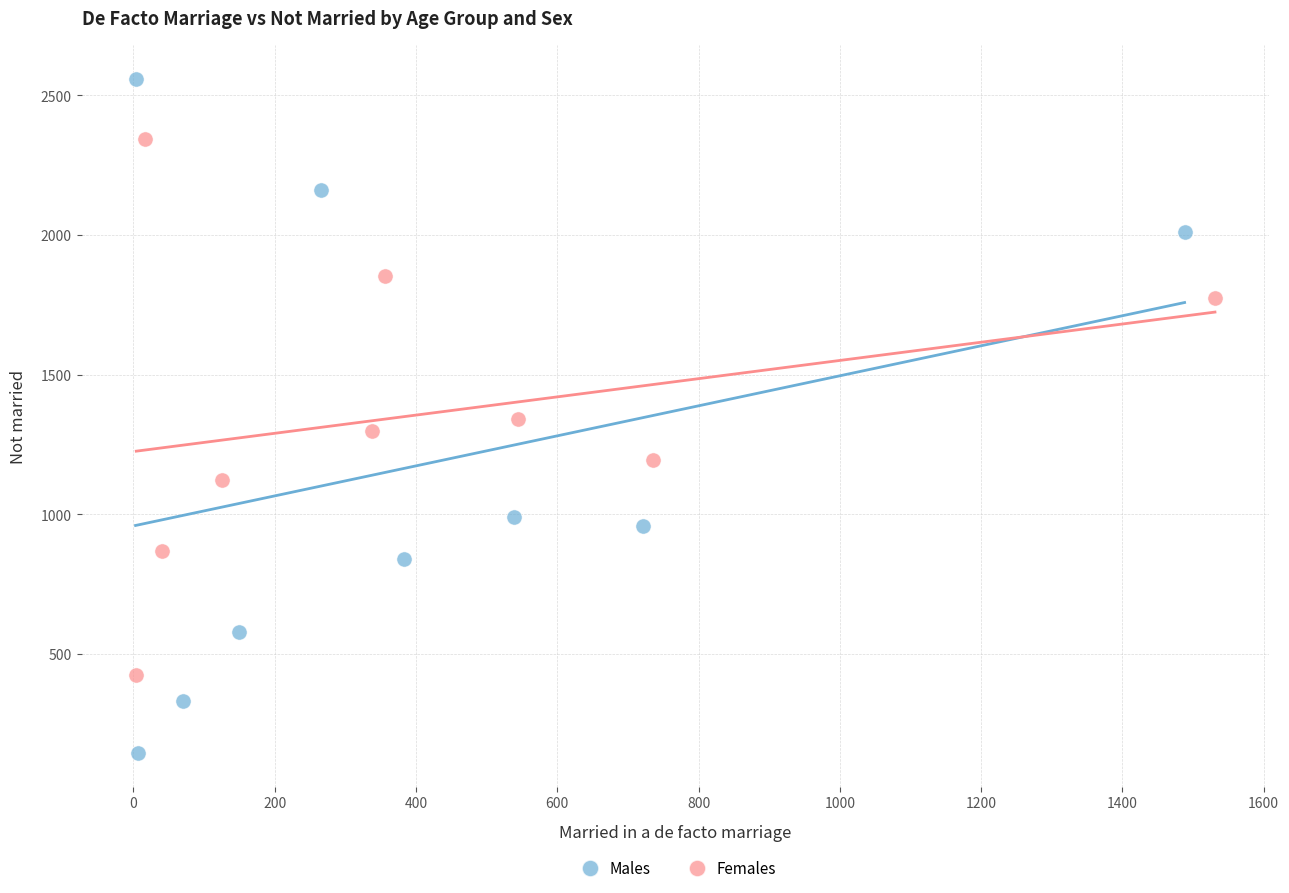

Which series has the largest Y range (max minus min)?

Males